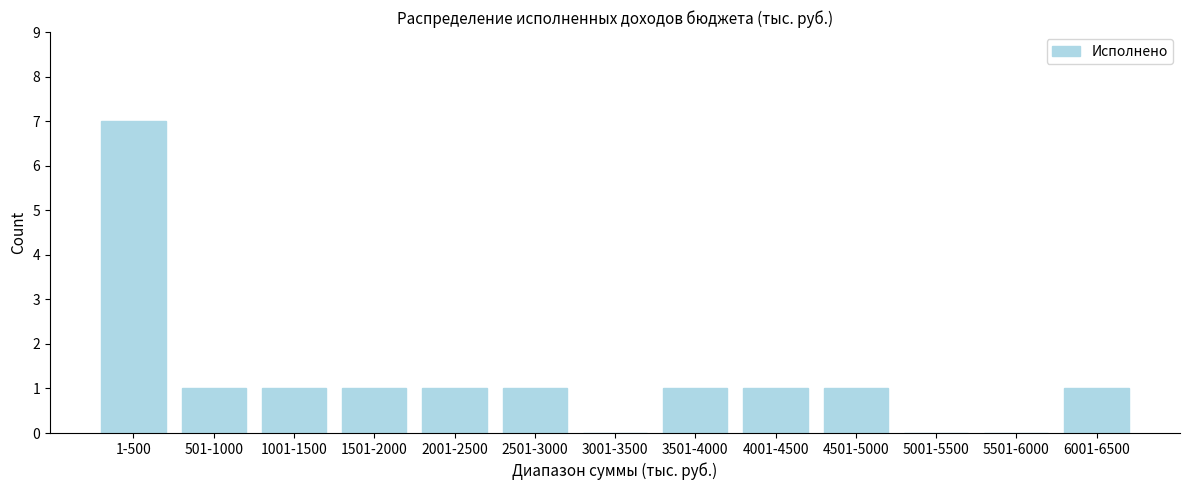

Reading left to right, transcribe all the data shown in this chart.

1-500=7	501-1000=1	1001-1500=1	1501-2000=1	2001-2500=1	2501-3000=1	3001-3500=0	3501-4000=1	4001-4500=1	4501-5000=1	5001-5500=0	5501-6000=0	6001-6500=1